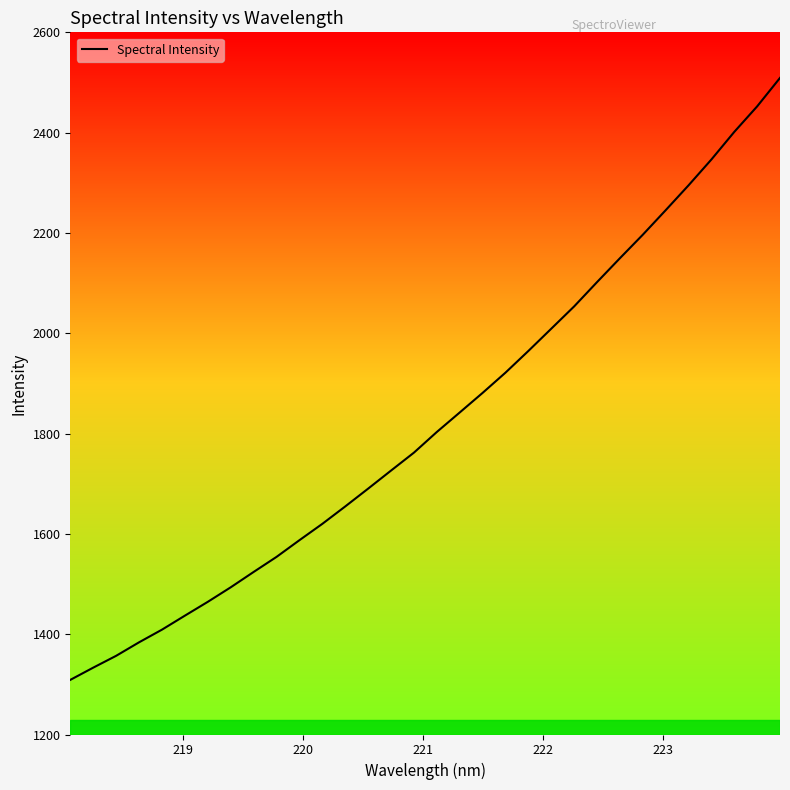

What is the minimum value shown in the chart?

1308.9